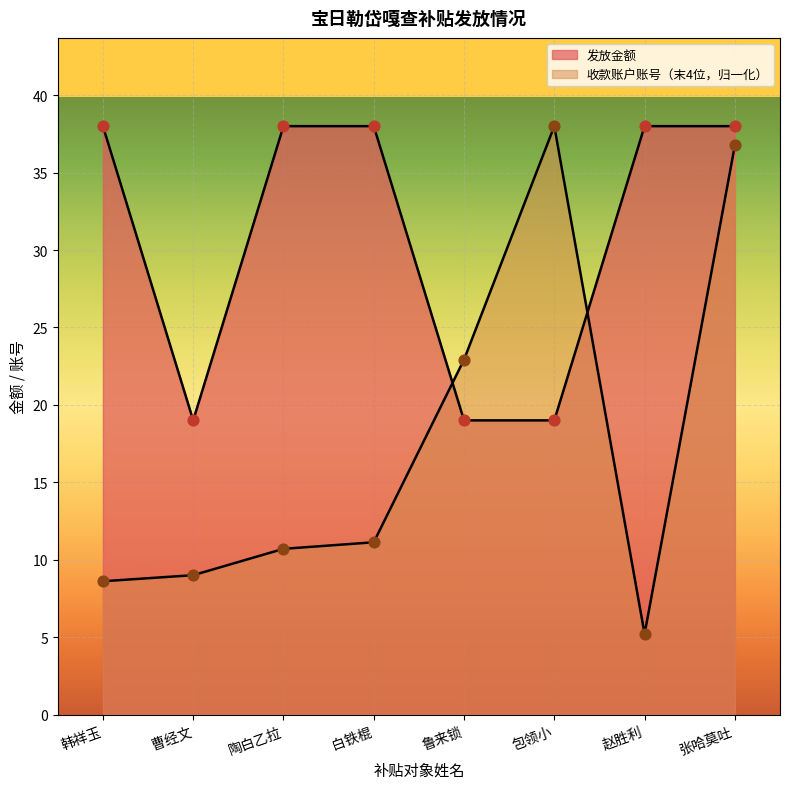

At how many categories does at least one series exceed 29?

6